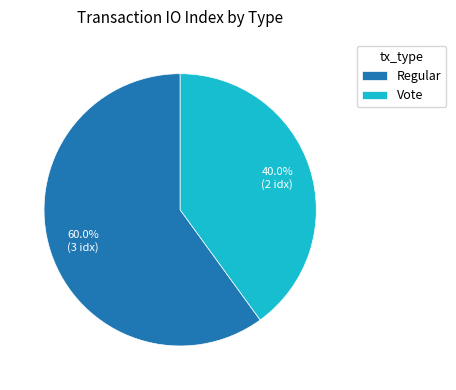

What is the ratio of the value at Regular to the value at Vote?

1.5